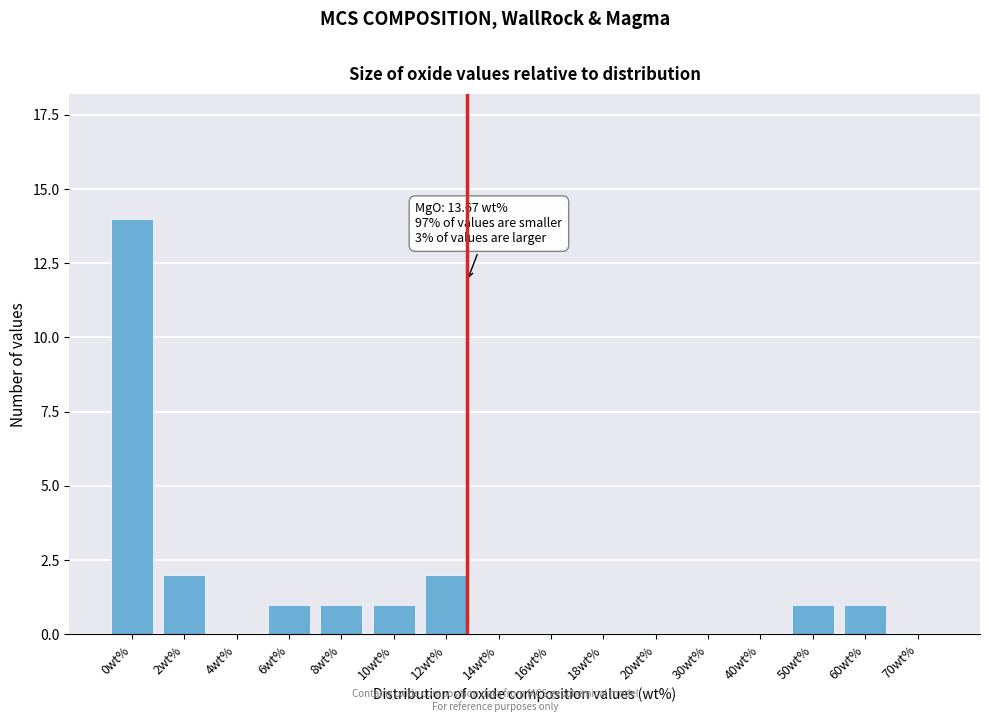

Reading left to right, what are all the values shown in this chart?

0wt%=14	2wt%=2	4wt%=0	6wt%=1	8wt%=1	10wt%=1	12wt%=2	14wt%=0	16wt%=0	18wt%=0	20wt%=0	30wt%=0	40wt%=0	50wt%=1	60wt%=1	70wt%=0